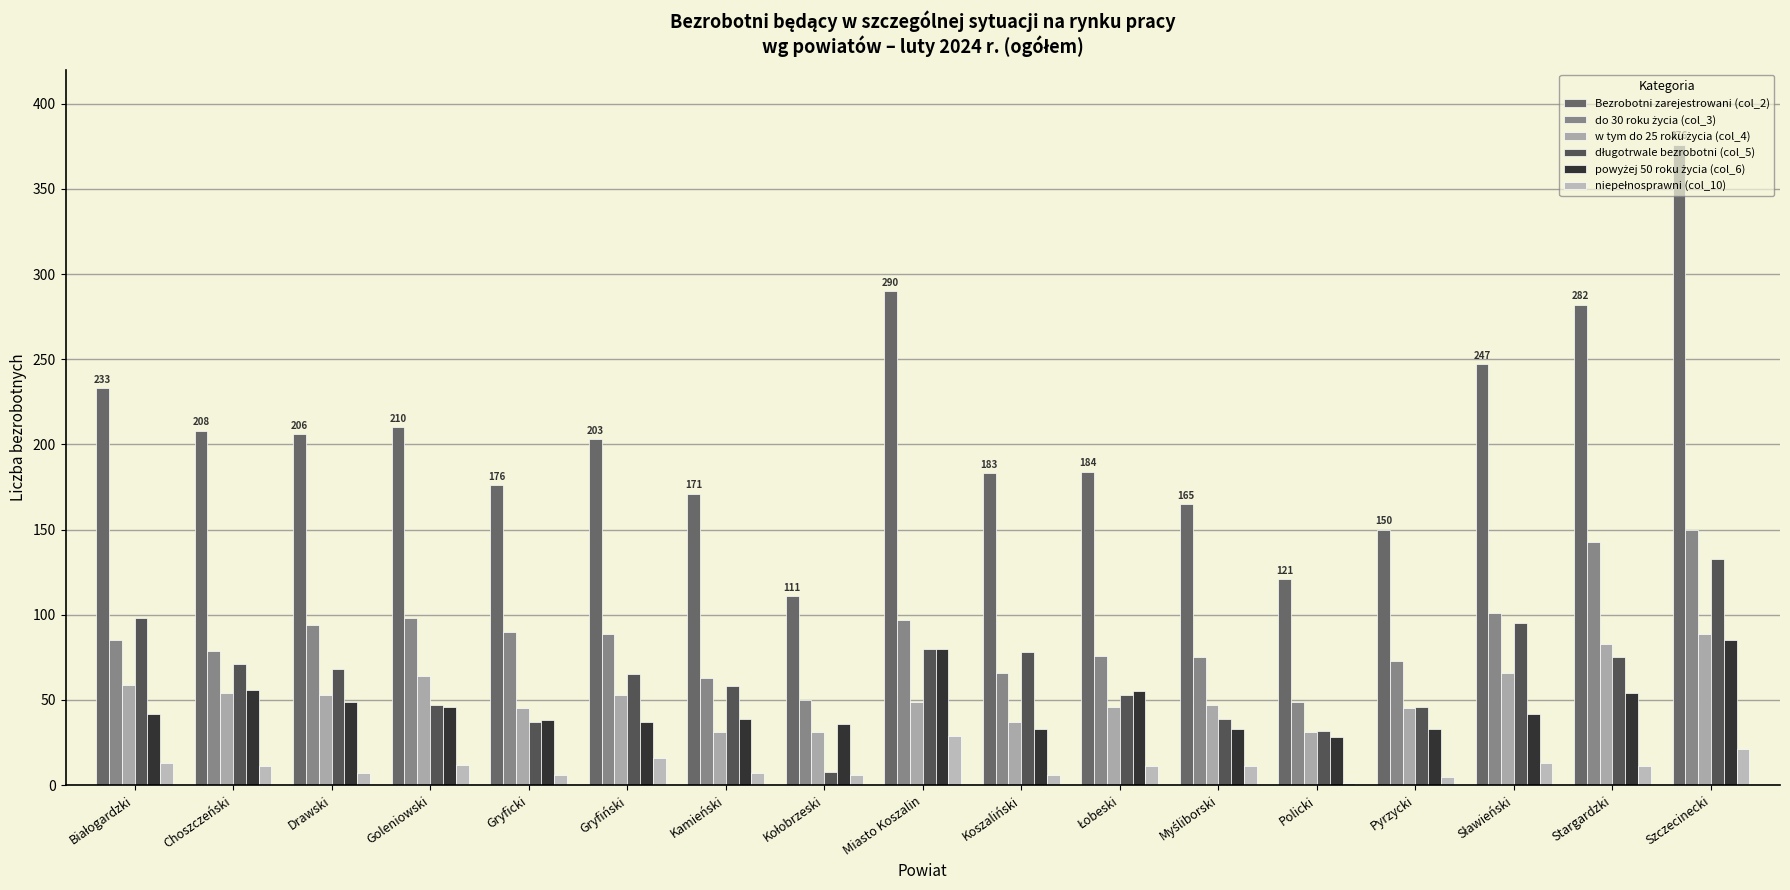

How many groups of bars are there?

17